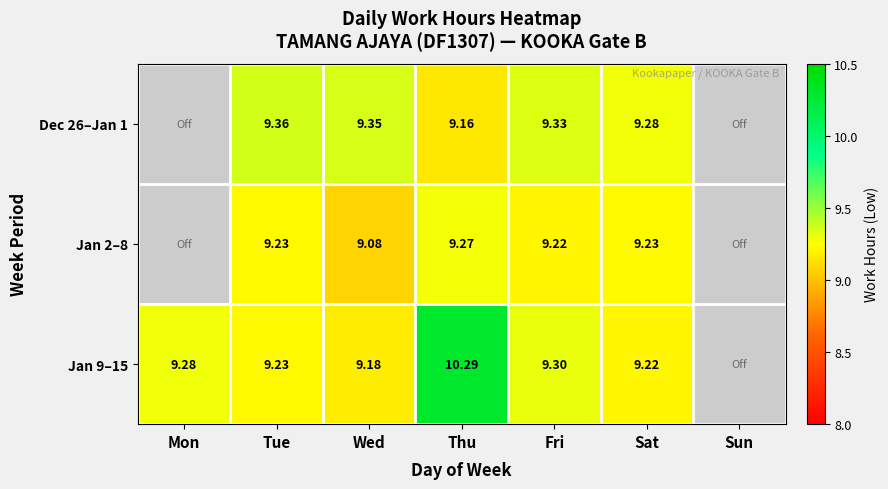

At how many categories does at least one series exceed 0?

6